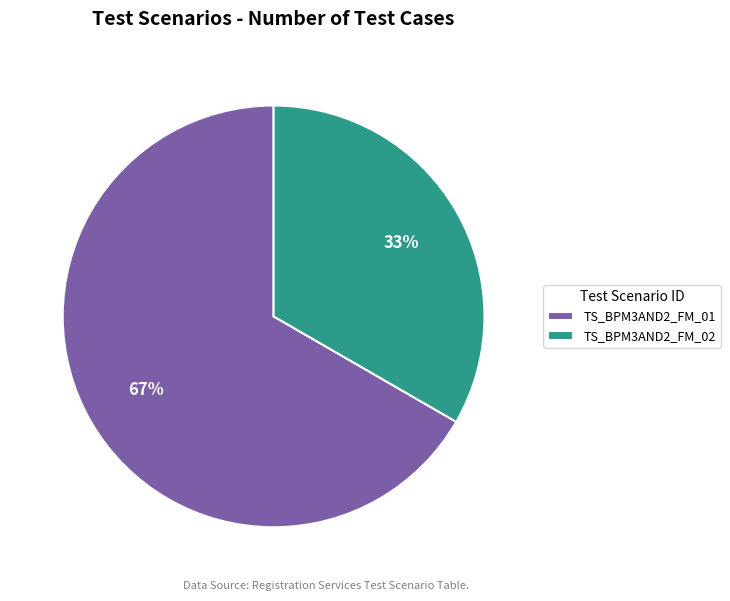

Is it true that TS_BPM3AND2_FM_01 is 67% of the pie?

True